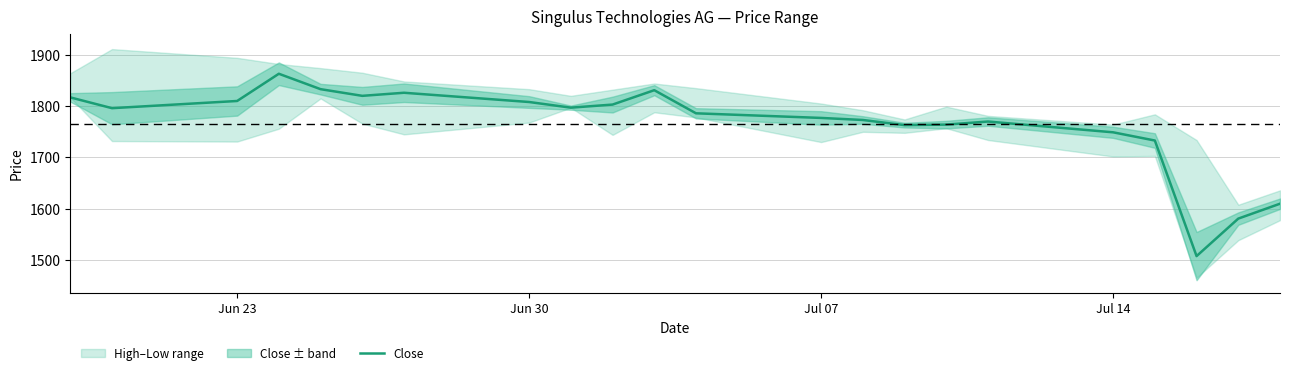

The Close series shows 1810 at Jun 23. True or false?

True